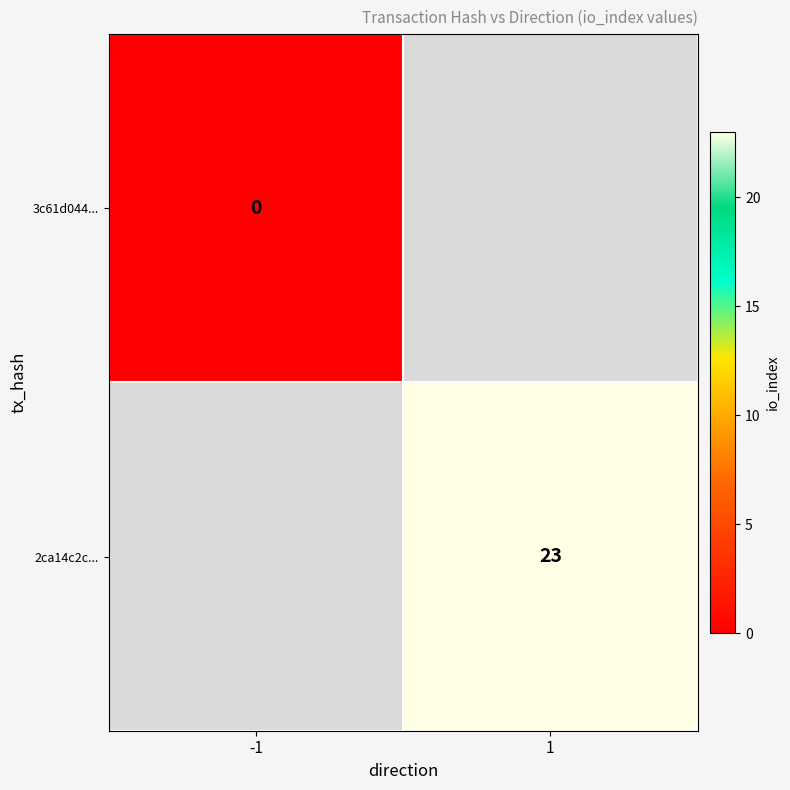

Is it true that 2ca14c2c... equals 14 at 1?

False